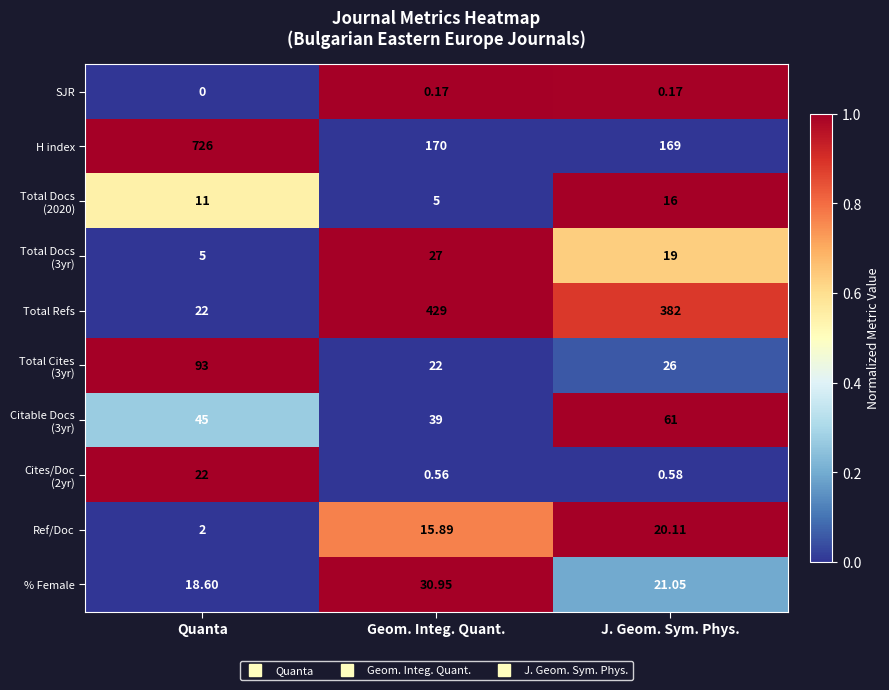

At which category is the sum across all series the highest?

Quanta